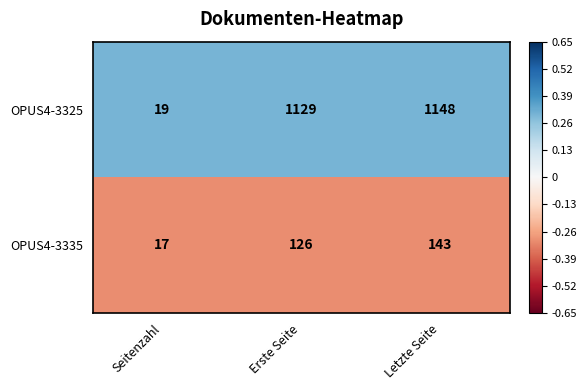

Rank the series by their maximum value, from lowest to highest.

OPUS4-3335, OPUS4-3325